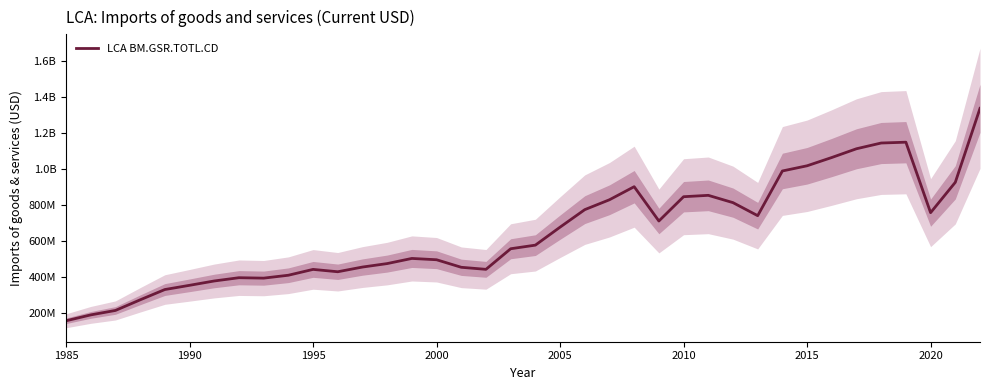

Between 2005 and 20, which is larger?

20